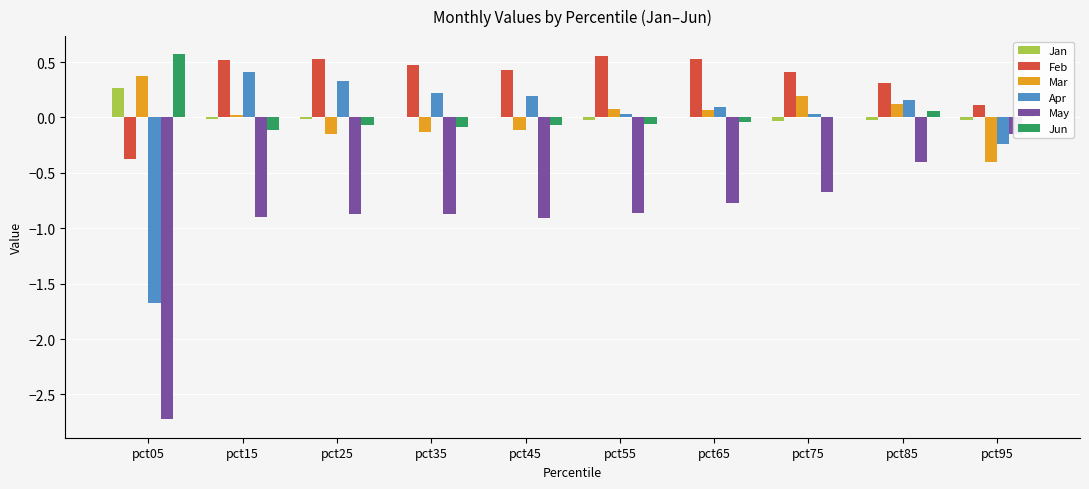

Is it true that Mar equals 0.2 at pct75?

True